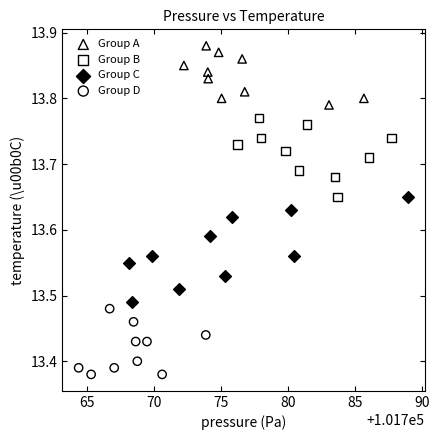

Which series has the largest Y range (max minus min)?

Group C